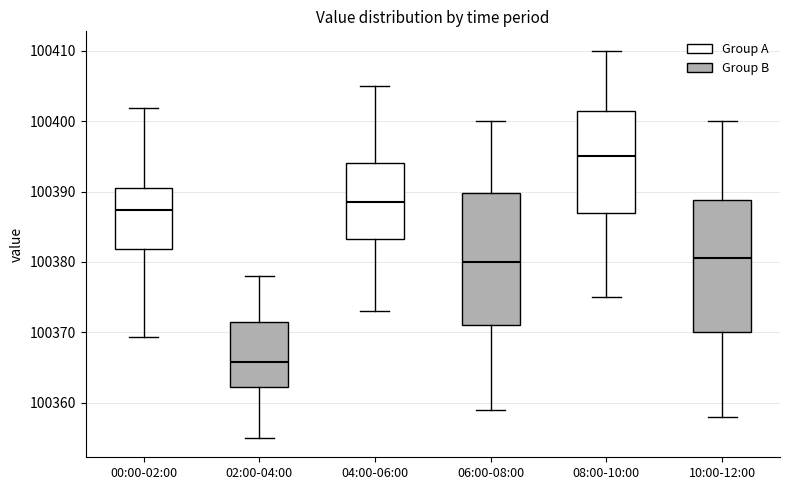

Reading left to right, read every box against the y-axis: the position of its median line, the range the box covers, and the ends of its whiskers. The values are not printed on the chart, so give them approximately, as read against the axis.

00:00-02:00: median 100387, box 100382 to 100391, whiskers 100369 to 100402
02:00-04:00: median 100366, box 100362 to 100372, whiskers 100355 to 100378
04:00-06:00: median 100389, box 100383 to 100394, whiskers 100373 to 100405
06:00-08:00: median 100380, box 100371 to 100390, whiskers 100359 to 100400
08:00-10:00: median 100395, box 100387 to 100402, whiskers 100375 to 100410
10:00-12:00: median 100381, box 100370 to 100389, whiskers 100358 to 100400